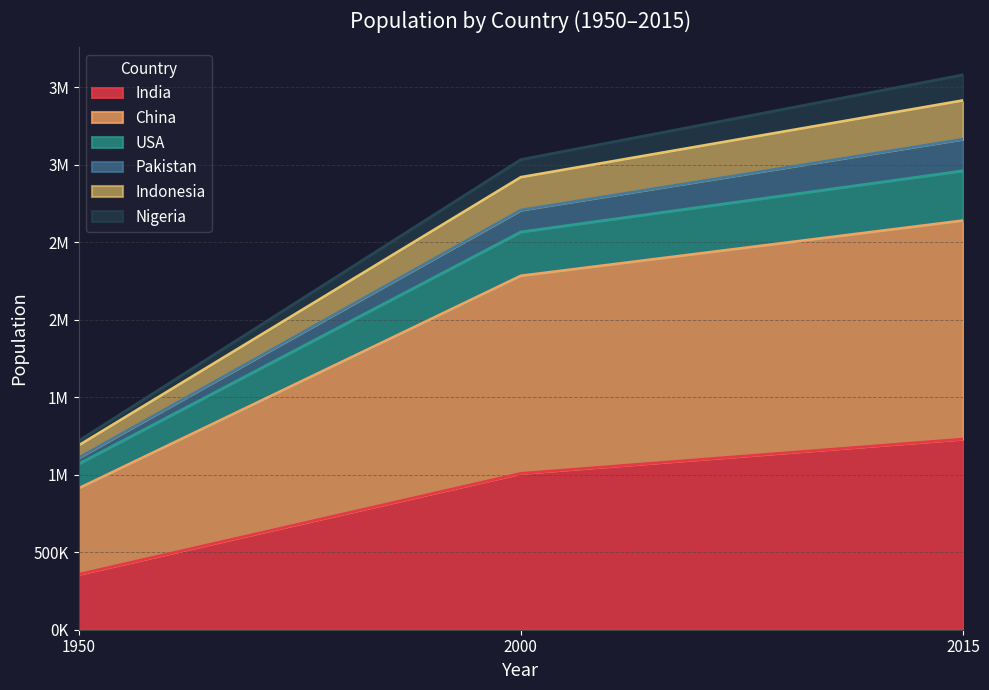

Which has a higher value, 1950 or 2015?

2015